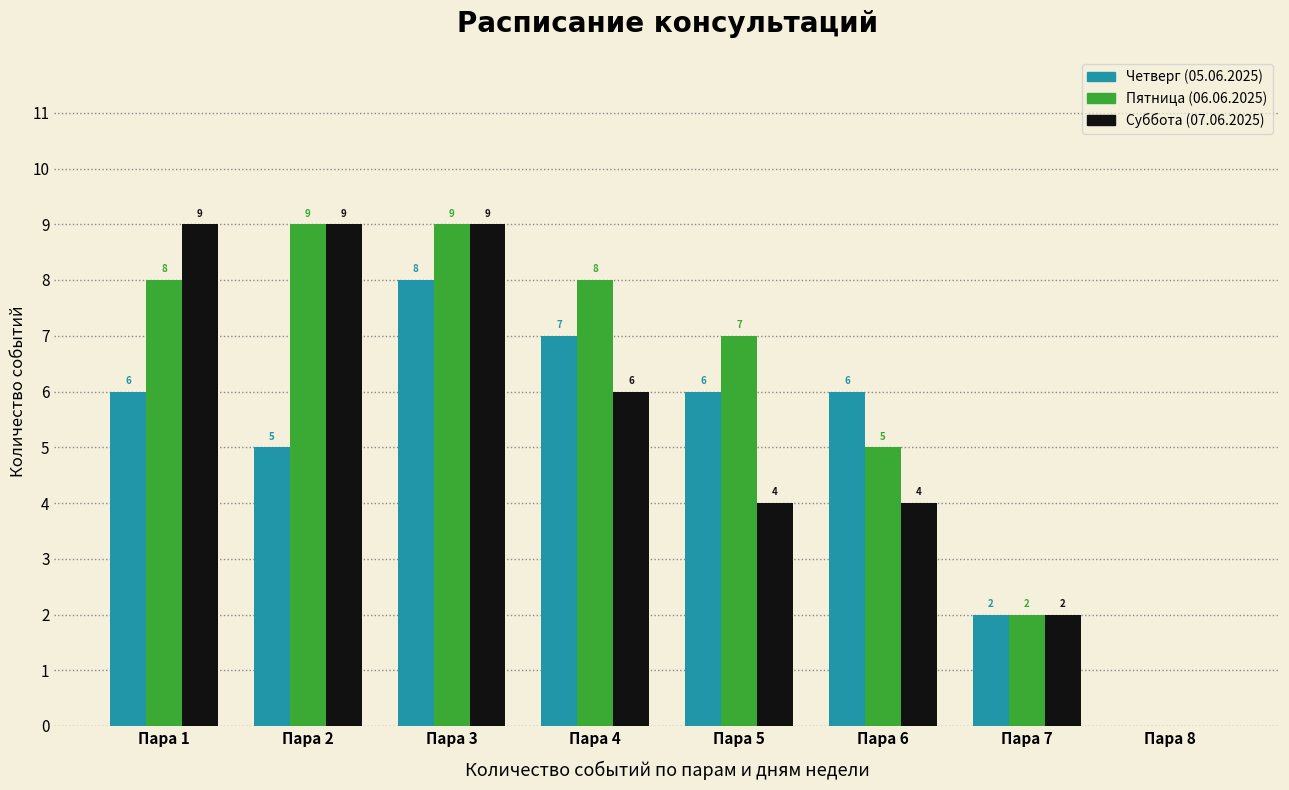

How many values in Пятница (06.06.2025) are above zero?

7